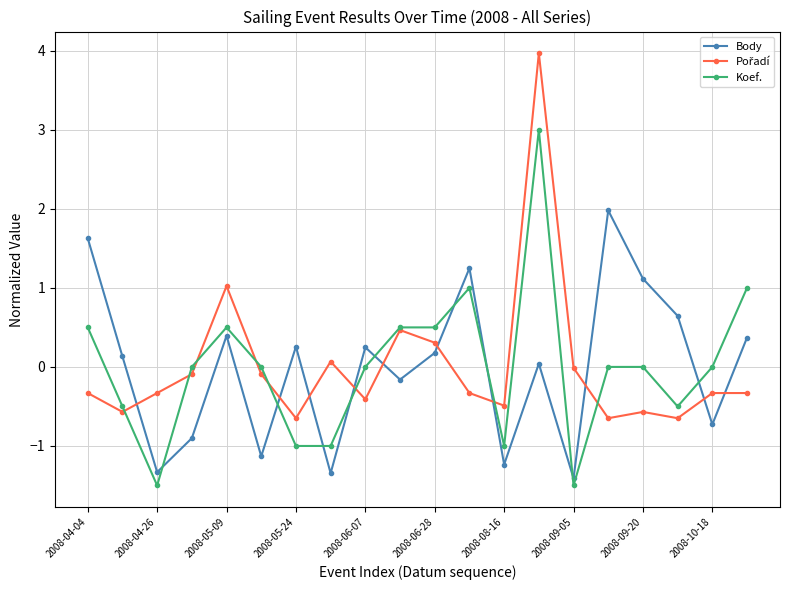

How many interior local valleys does the Body series have?

7